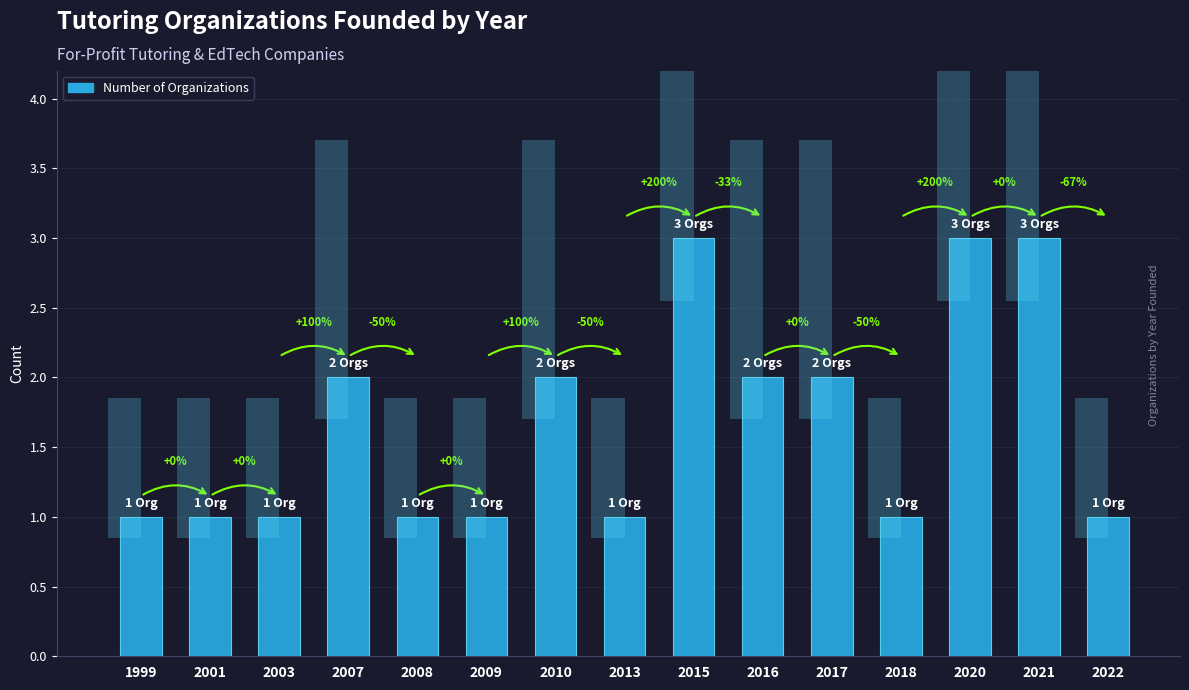

Where is the data nearest to the value 2?

2007